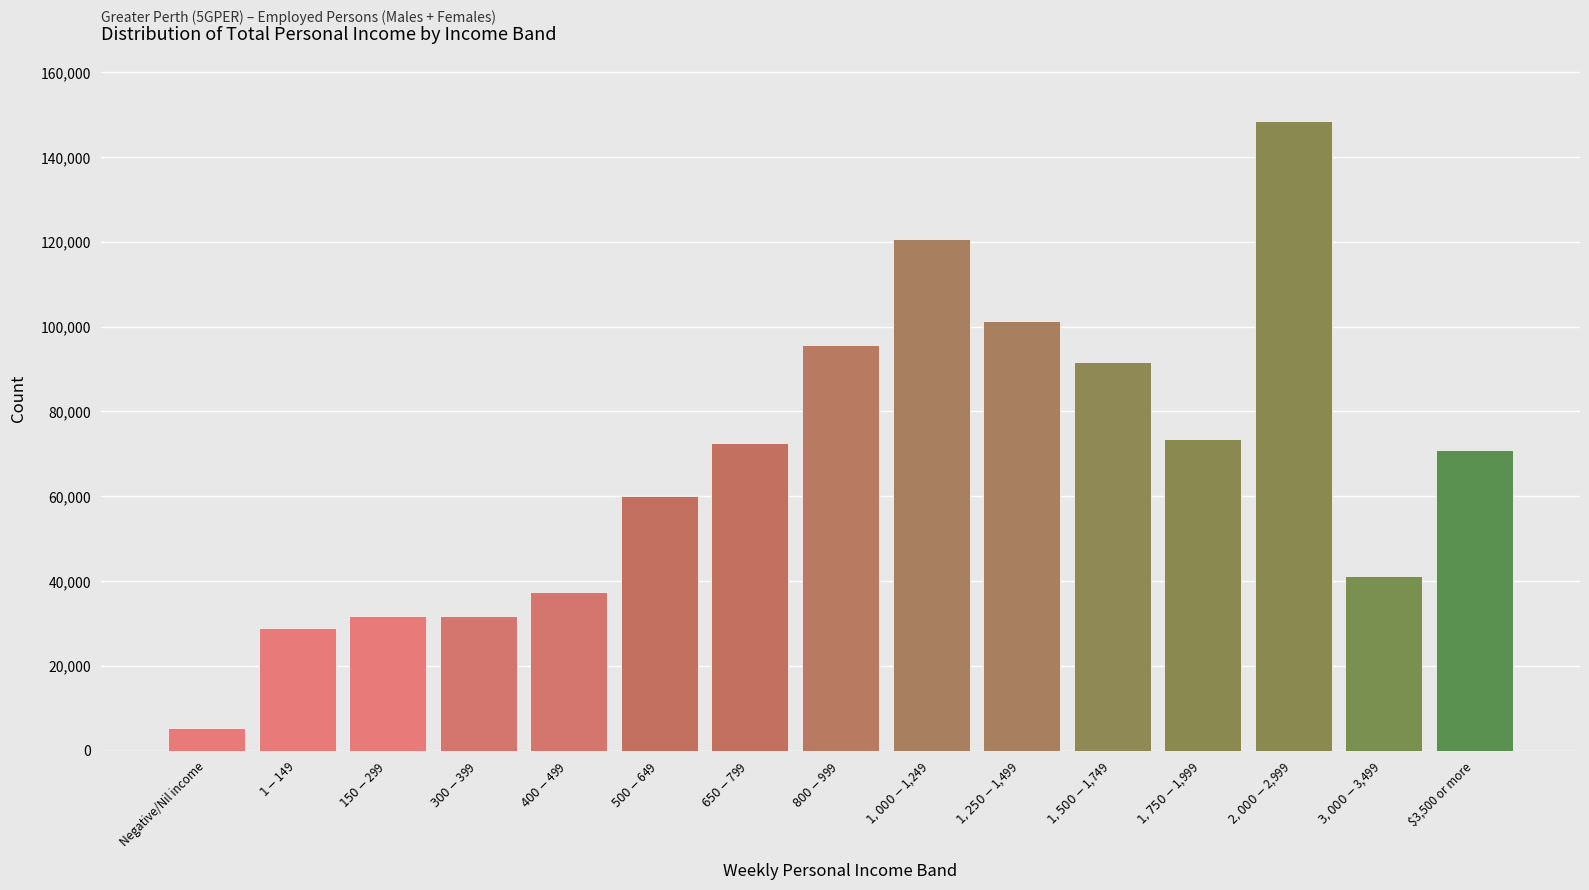

Which has a higher value, $3,500 or more or Negative/Nil income?

$3,500 or more